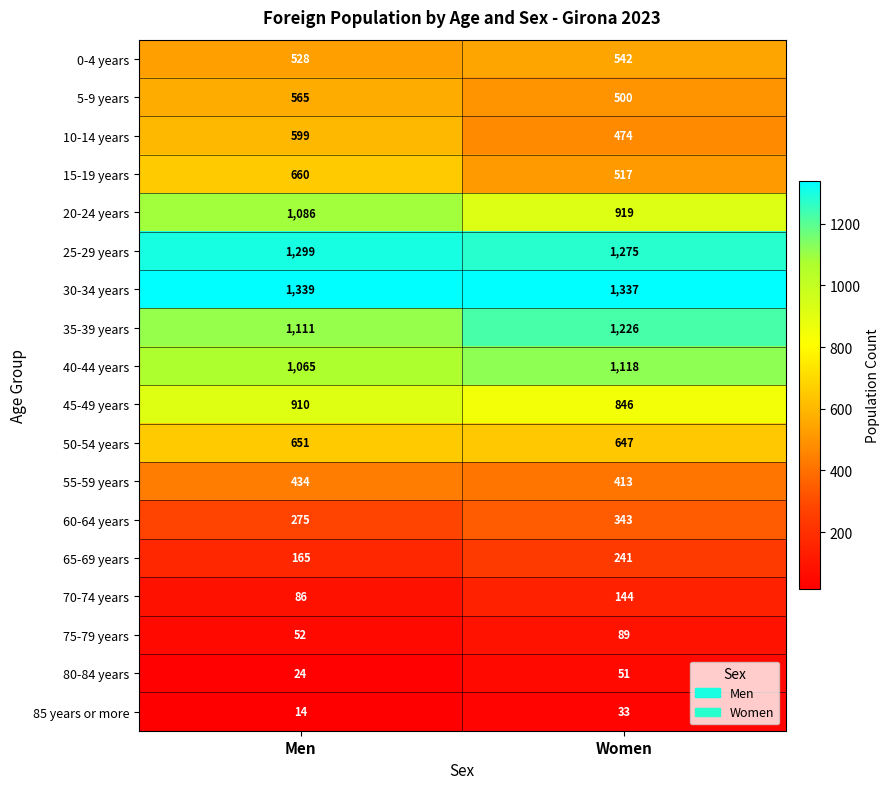

What is the sum of the 15-19 years values at Women and Men?

1177